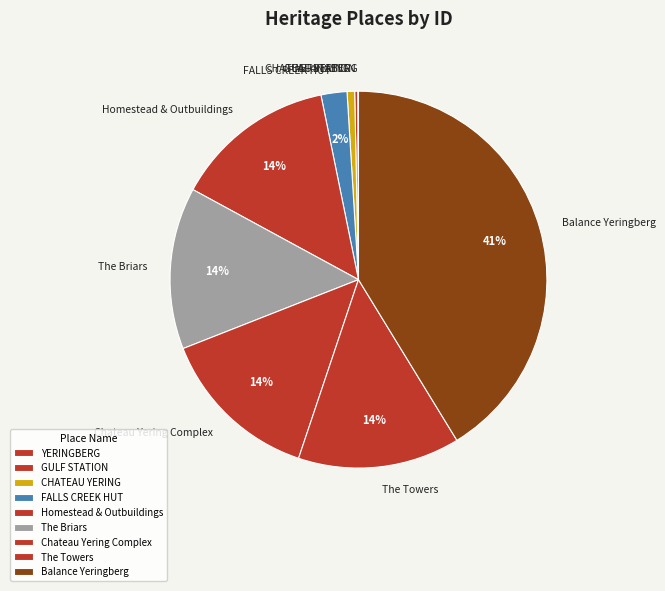

To the nearest percent, what is the difference between the largest and smallest slice percentages?

41%